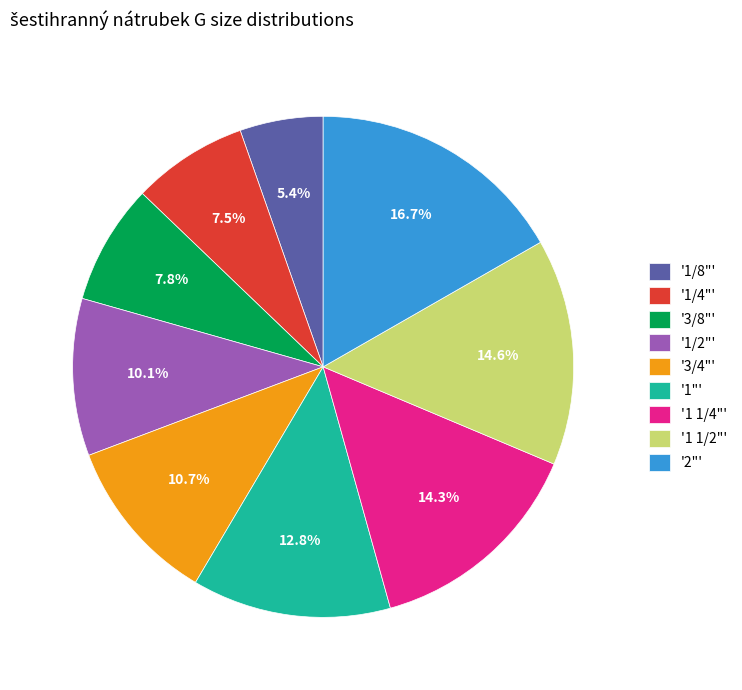

How many segments does this pie chart have?

9